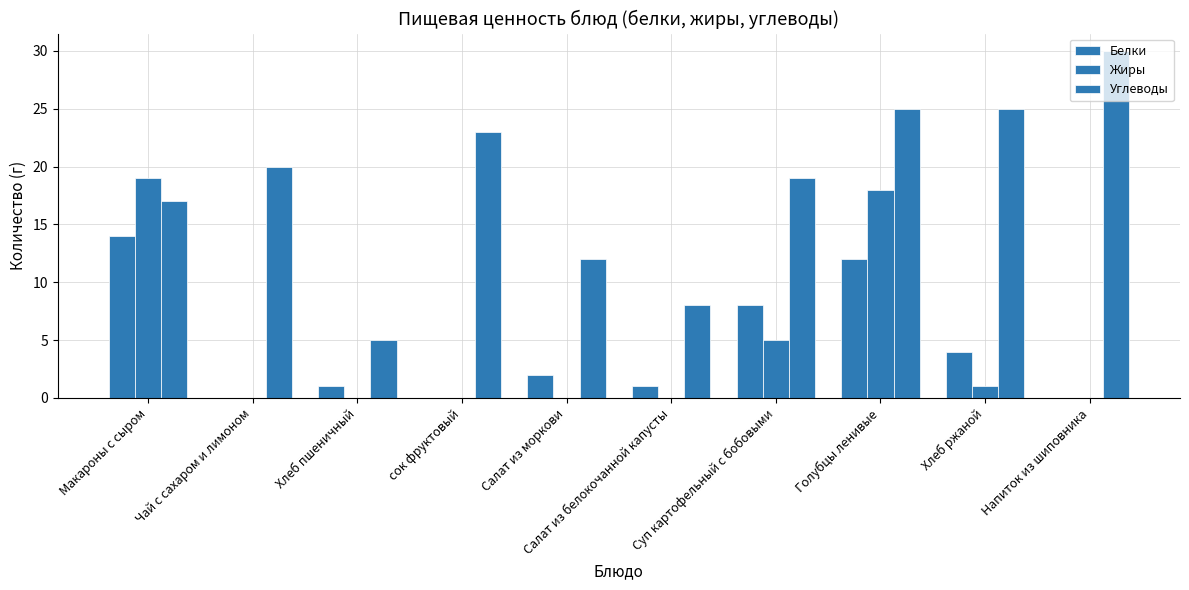

List the series in order of their peak value, highest first.

Углеводы, Жиры, Белки